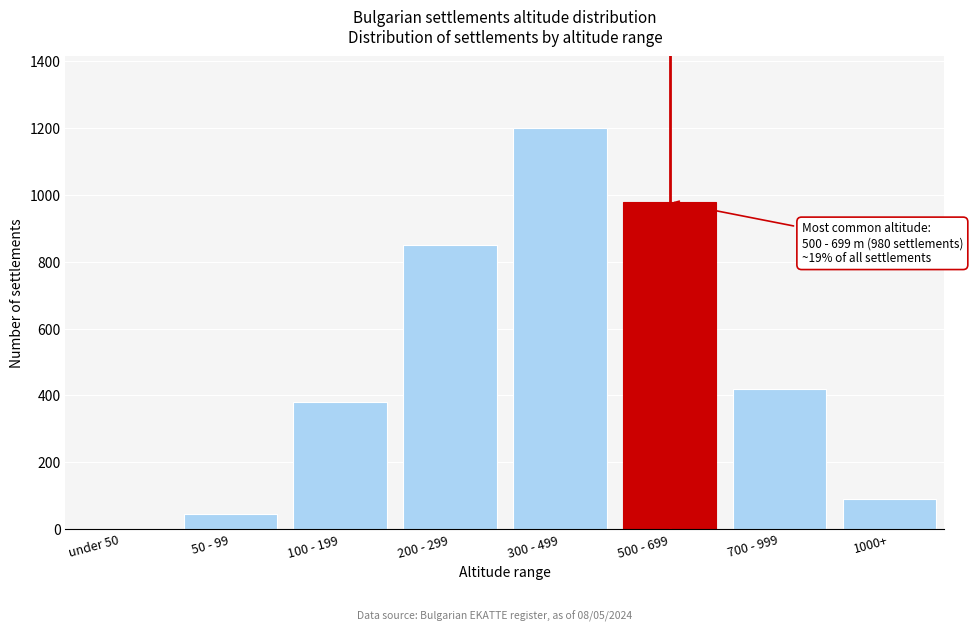

Reading left to right, what are all the values shown in this chart?

under 50=0	50 - 99=45	100 - 199=380	200 - 299=850	300 - 499=1200	500 - 699=980	700 - 999=420	1000+=90